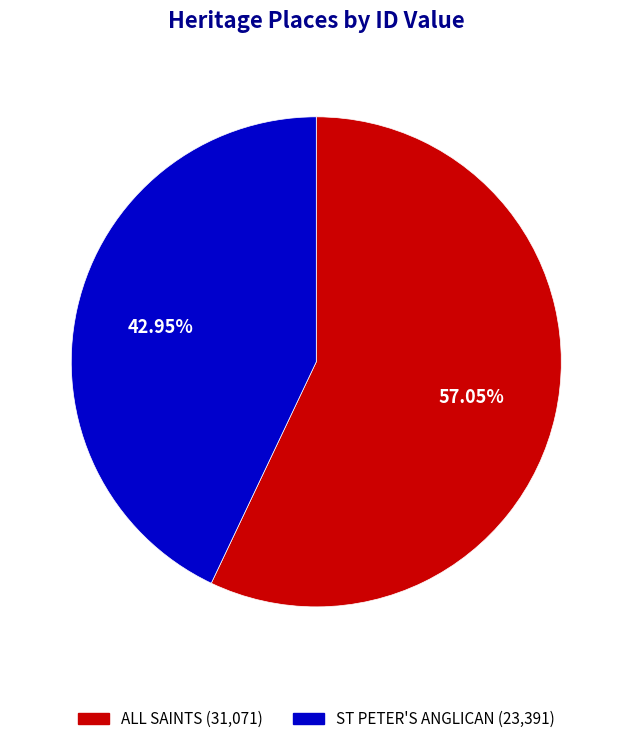

To the nearest percent, what is the average slice percentage?

50%